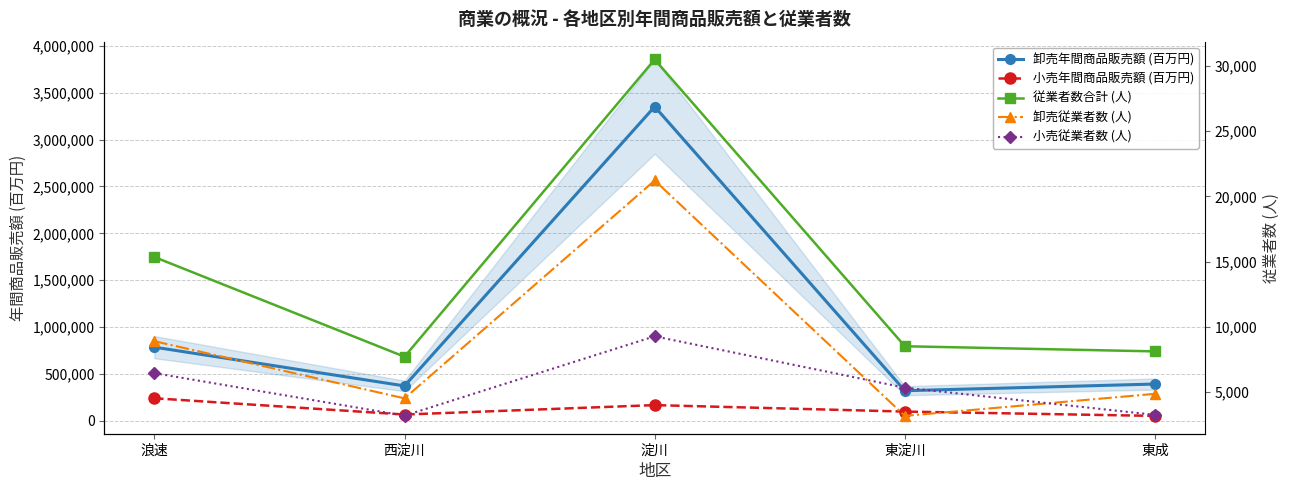

The 卸売従業者数 (人) series shows 1939 at 東成. True or false?

False